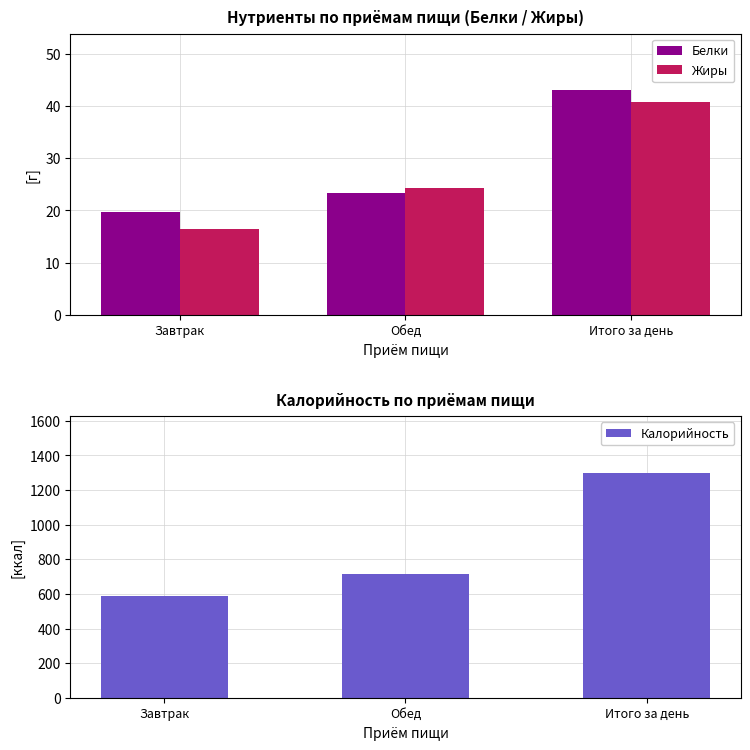

Rank the categories by Калорийность value from lowest to highest.

Завтрак, Обед, Итого за день